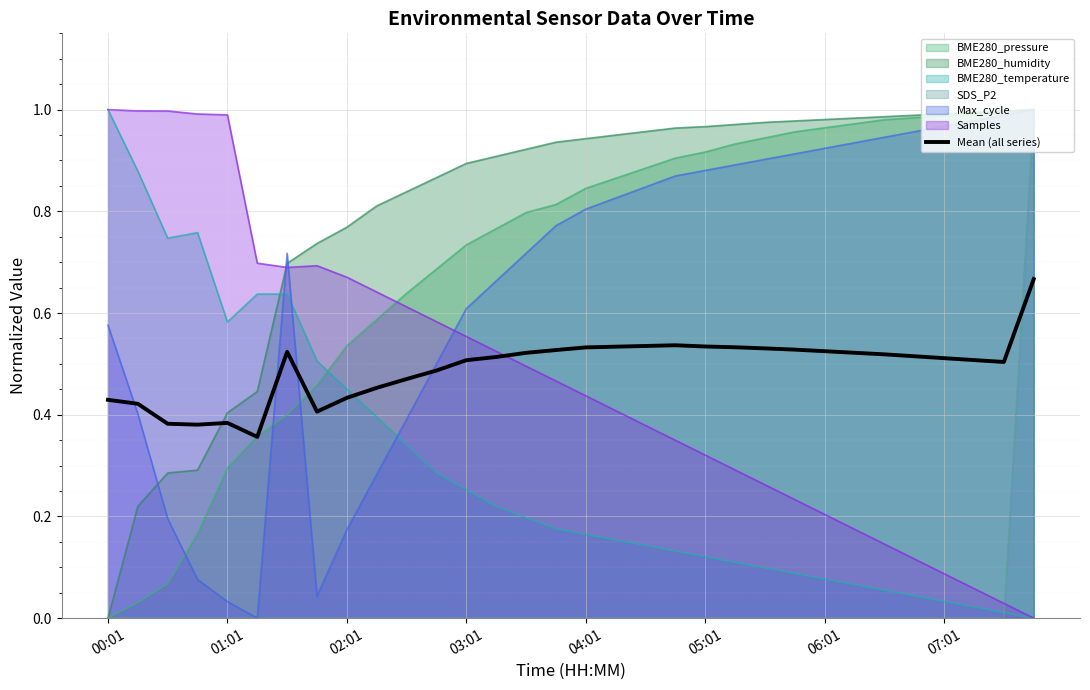

What is the difference between the maximum and minimum values?

0.3